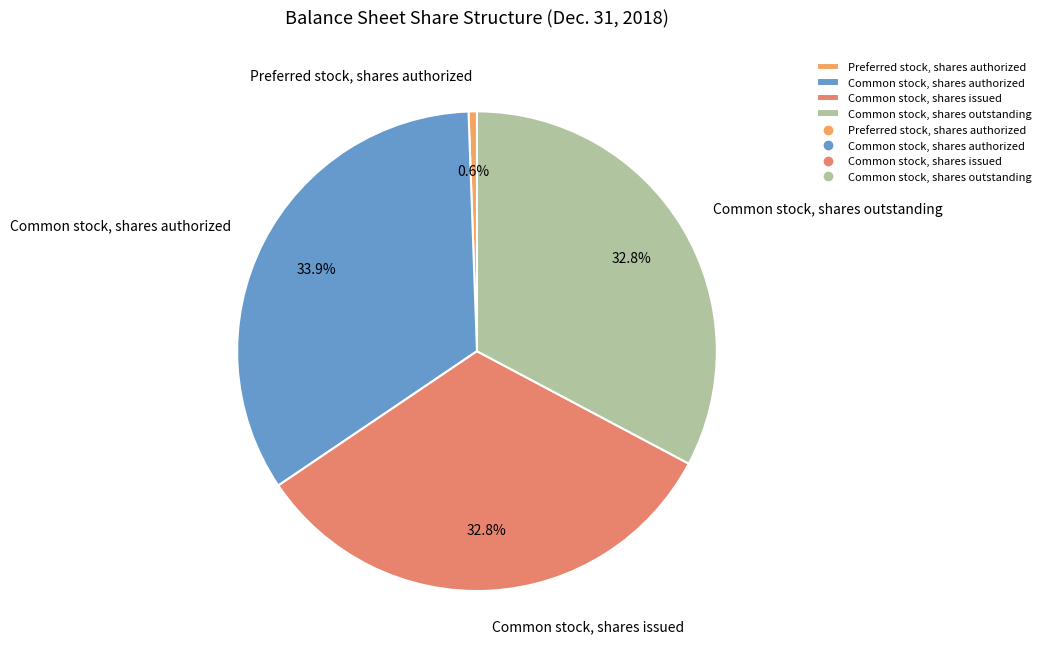

How many slices are in this pie chart?

4